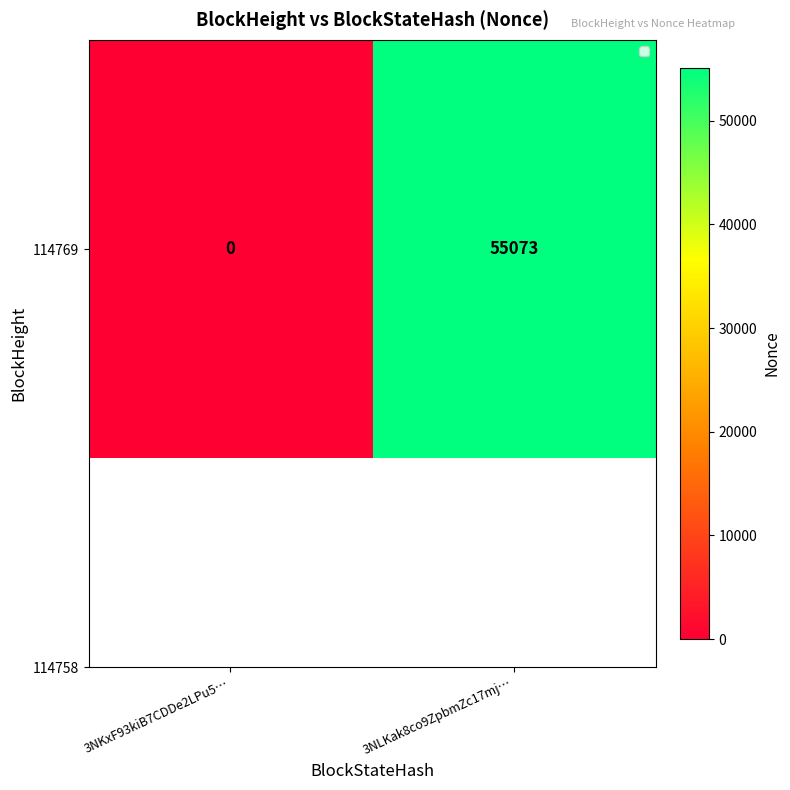

At which category does the chart reach its peak across all series?

3NLKak8co9ZpbmZc17mj…